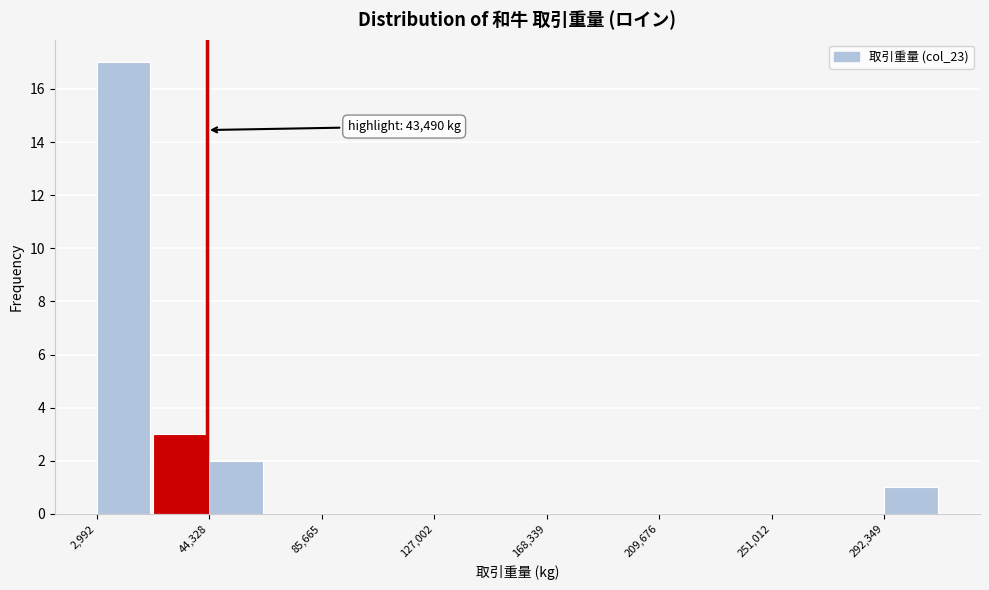

Over which range of the x-axis is the bar tallest?

5000 to 25000